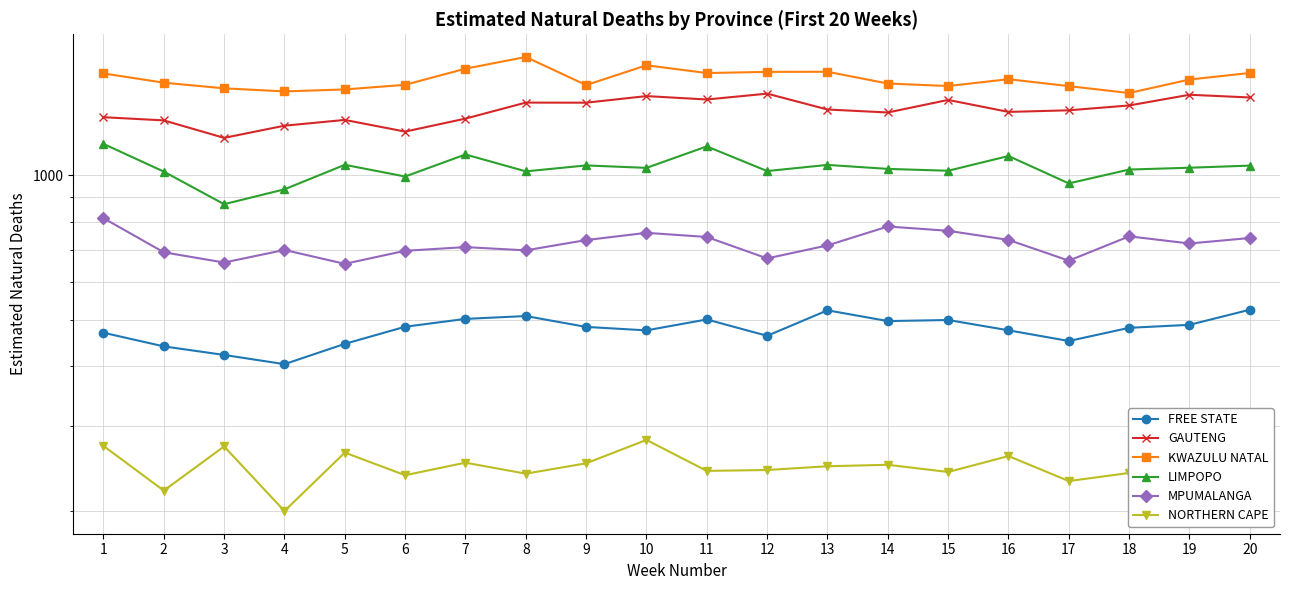

How many lines are shown in the chart?

6